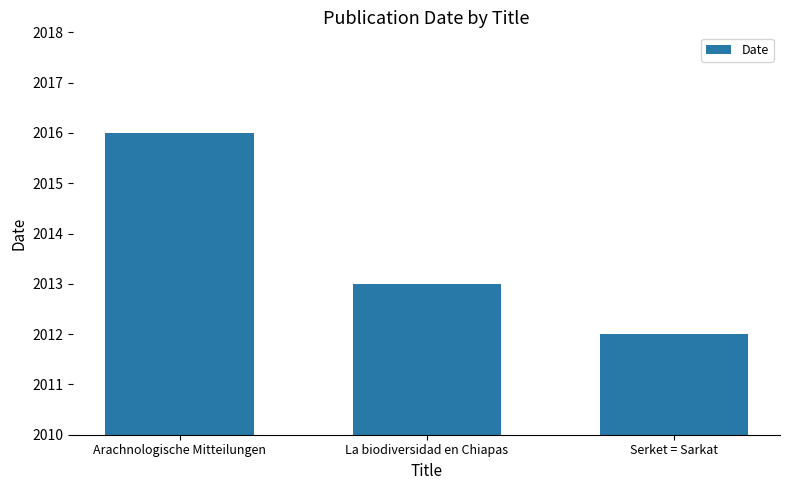

What is the smallest value displayed?

2012